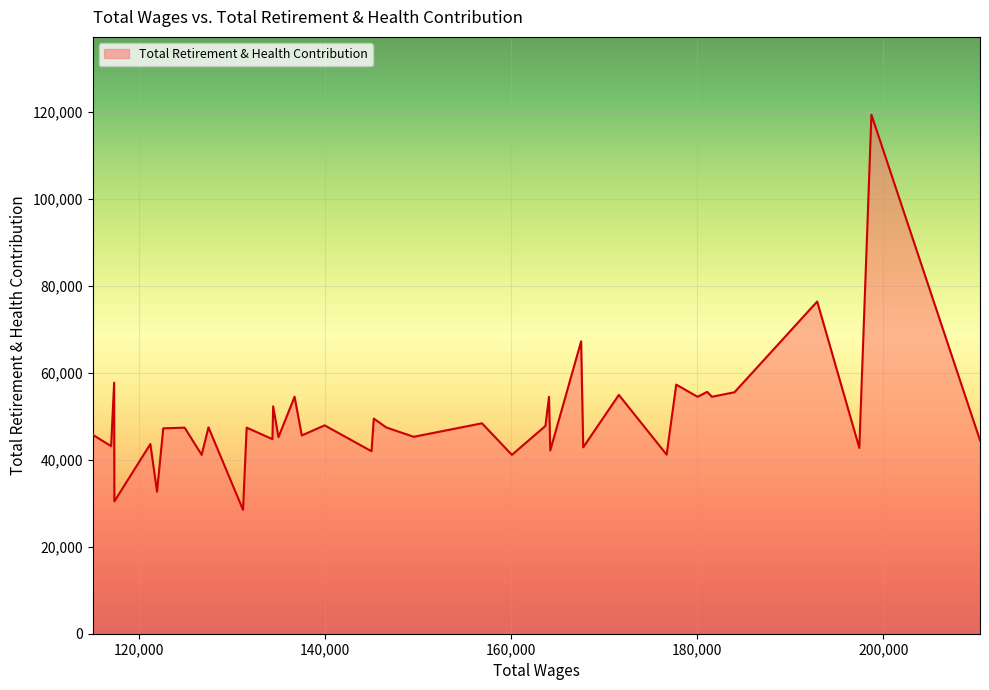

What is the smallest value displayed?

28495